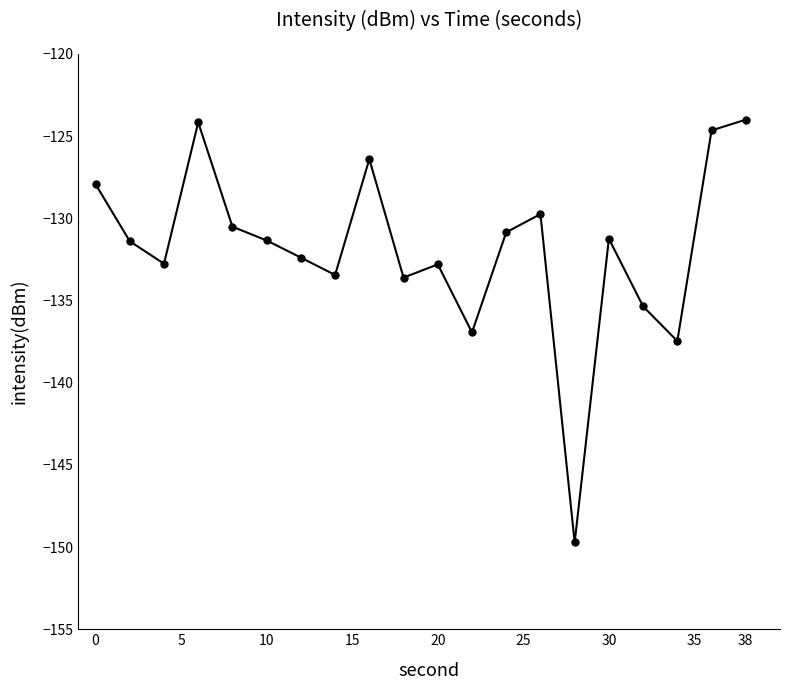

True or false: the data has more than 1 interior local peaks.

True